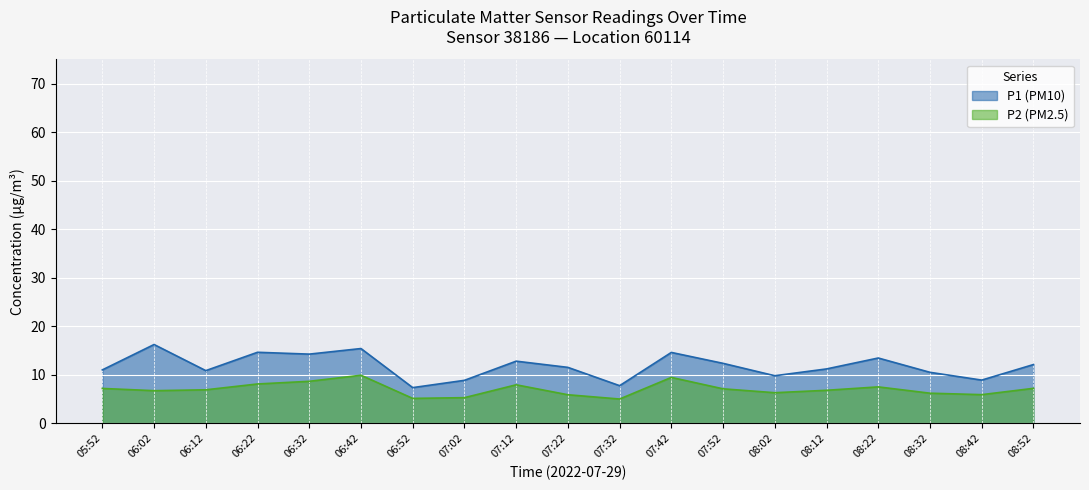

At which label does P1 first exceed 11?

06:02